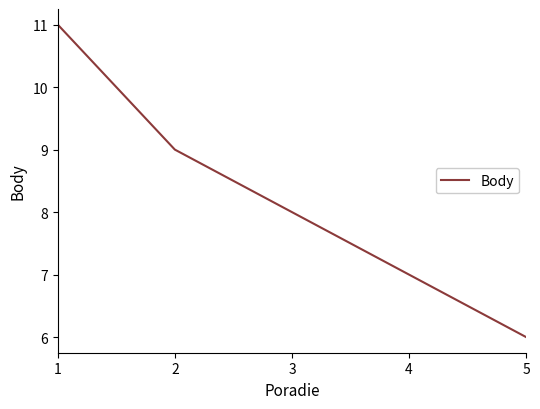

Reading left to right, transcribe all the data shown in this chart.

1=11	2=9	3=8	4=7	5=6